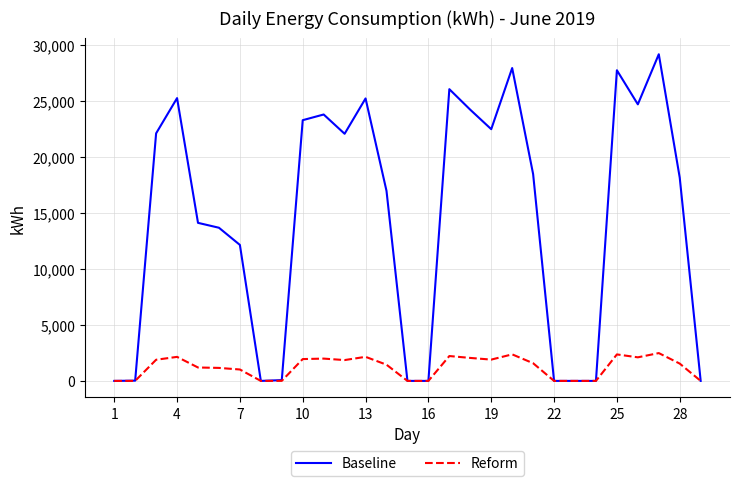

List the series in order of their overall mean, lowest first.

Reform, Baseline